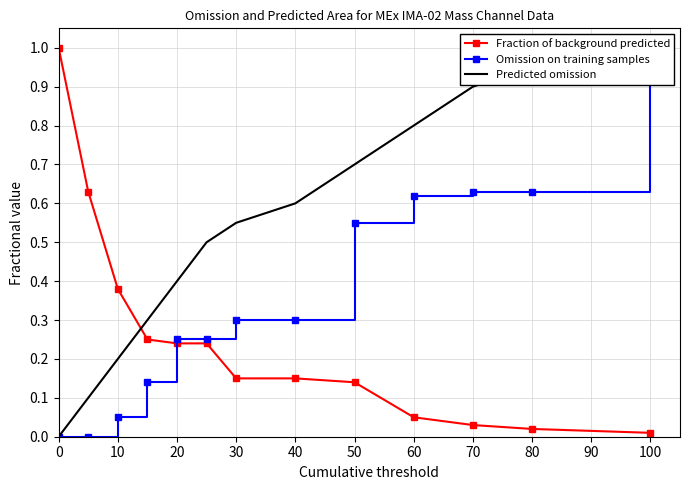

What is the sum of all Fraction of background predicted values?

3.3